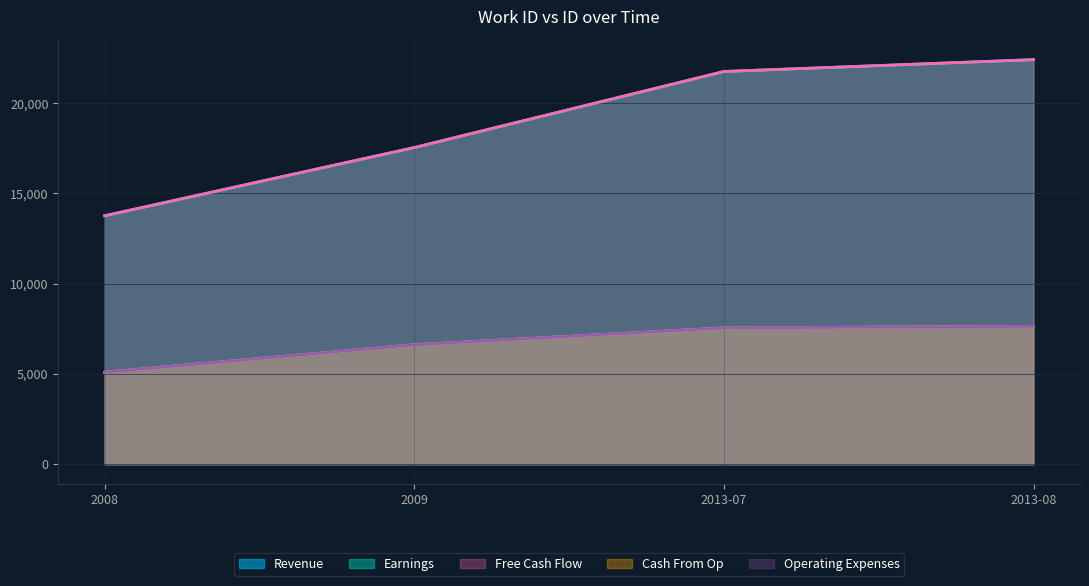

Reading left to right, extract all data points from this chart.

Revenue: 2008=5088	2009=6611	2013-07=7544	2013-08=7629
Earnings: 2008=13758	2009=17535	2013-07=21748	2013-08=22404
Free Cash Flow: 2008=13758	2009=17535	2013-07=21748	2013-08=22404
Cash From Op: 2008=5088	2009=6611	2013-07=7544	2013-08=7629
Operating Expenses: 2008=5088	2009=6611	2013-07=7544	2013-08=7629